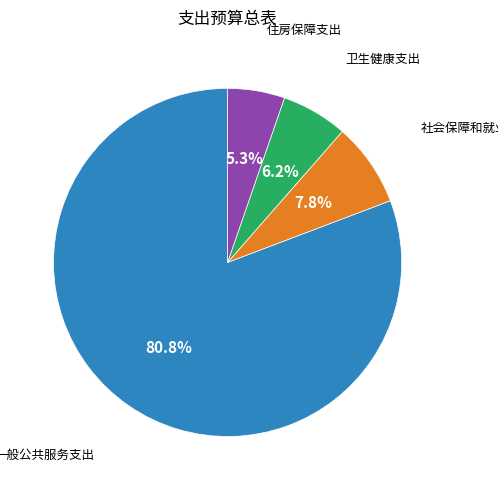

How many slices are in this pie chart?

4